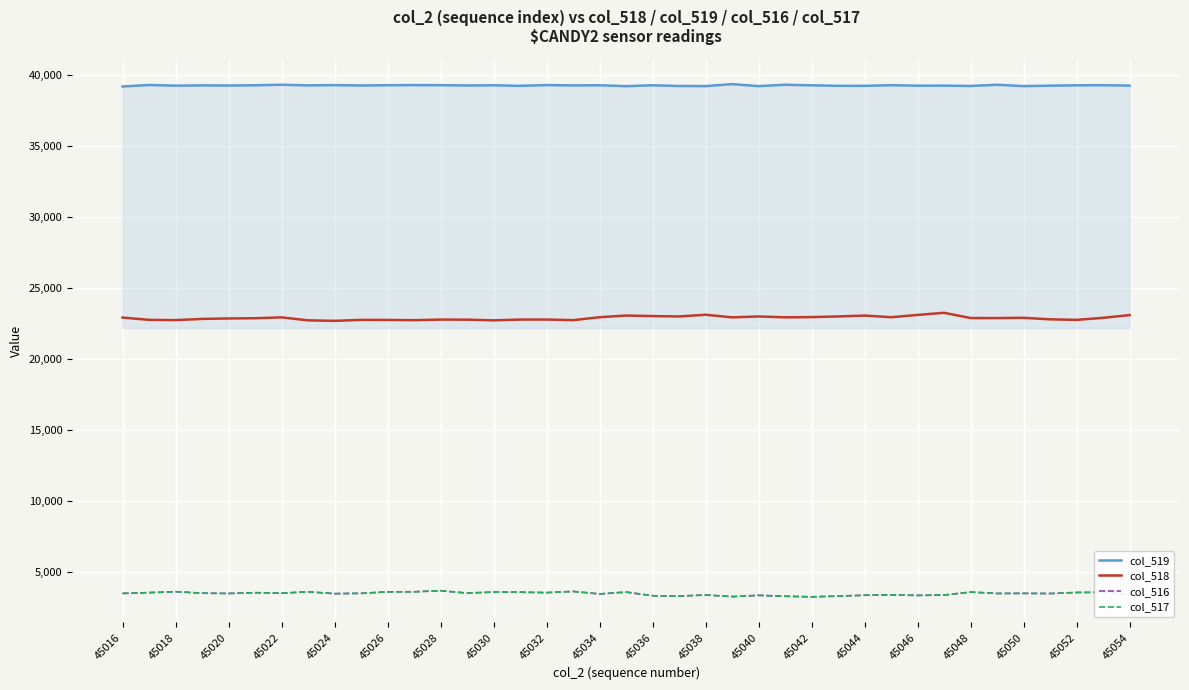

Which series has the largest total across all categories?

col_519